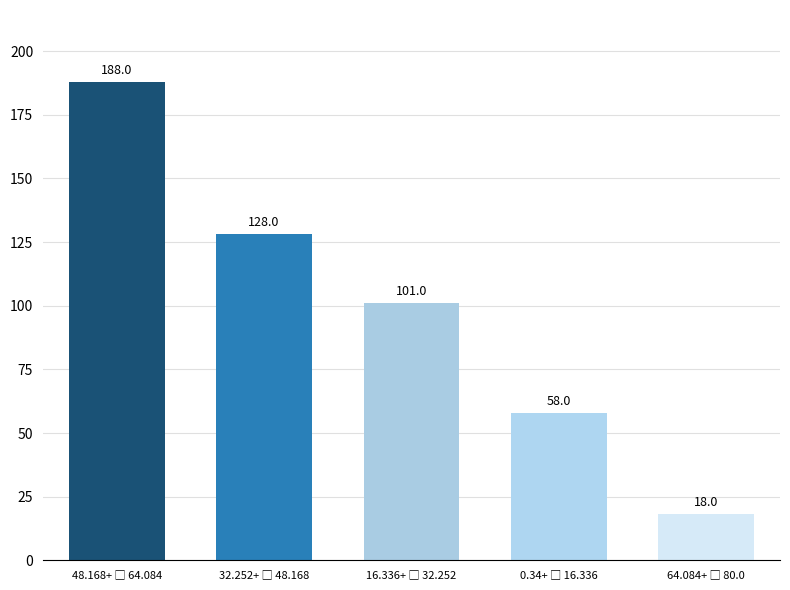

Reading right to left, what are all the values shown in this chart?

18	58	101	128	188